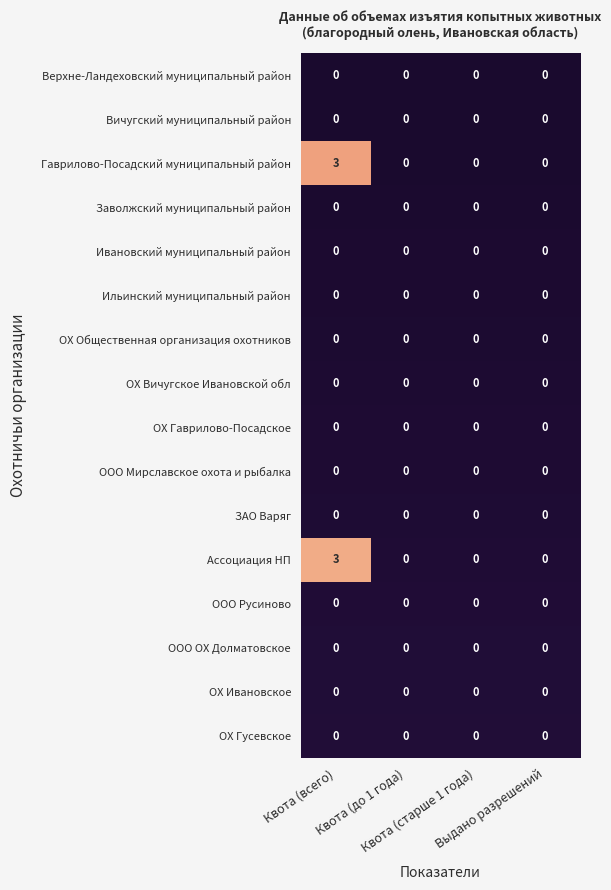

What is the maximum value for Ассоциация НП?

3